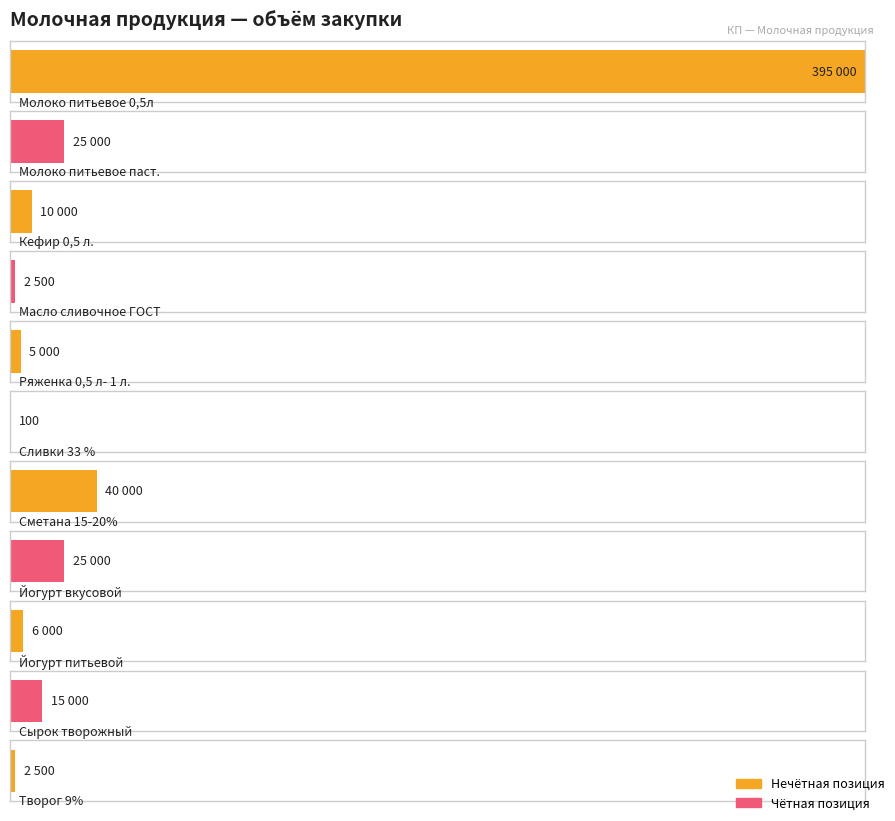

How many bars are there in total?

11